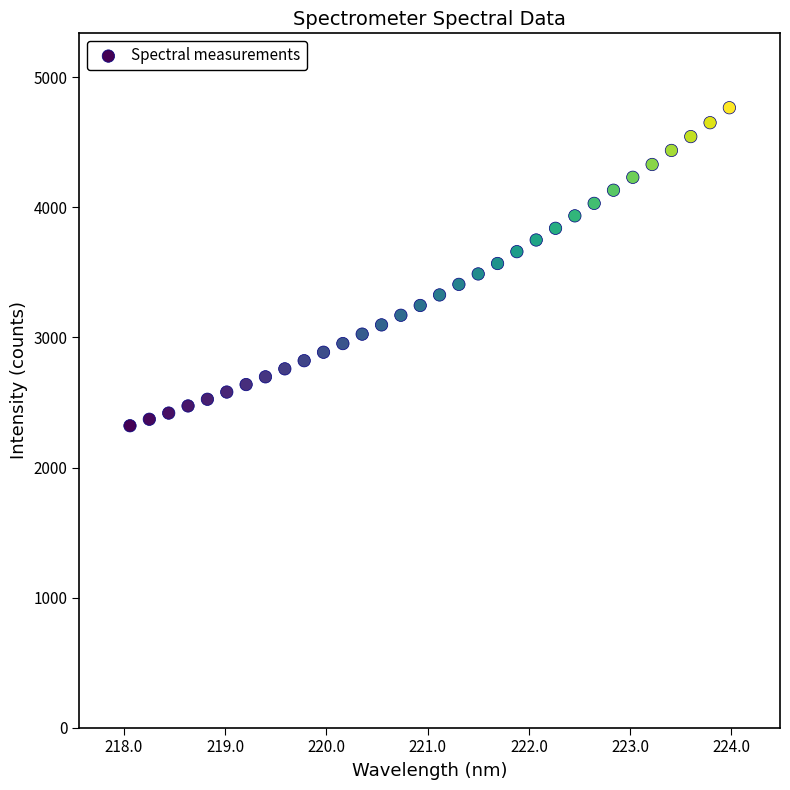

What is the range of X values (max minus min)?

5.9